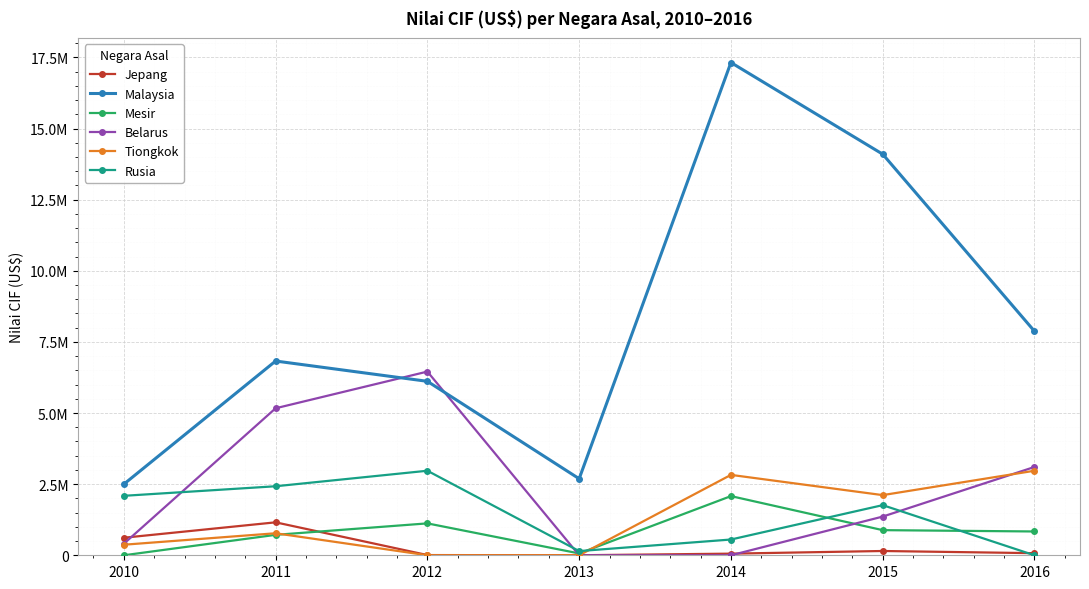

At which category is the sum across all series the highest?

2014